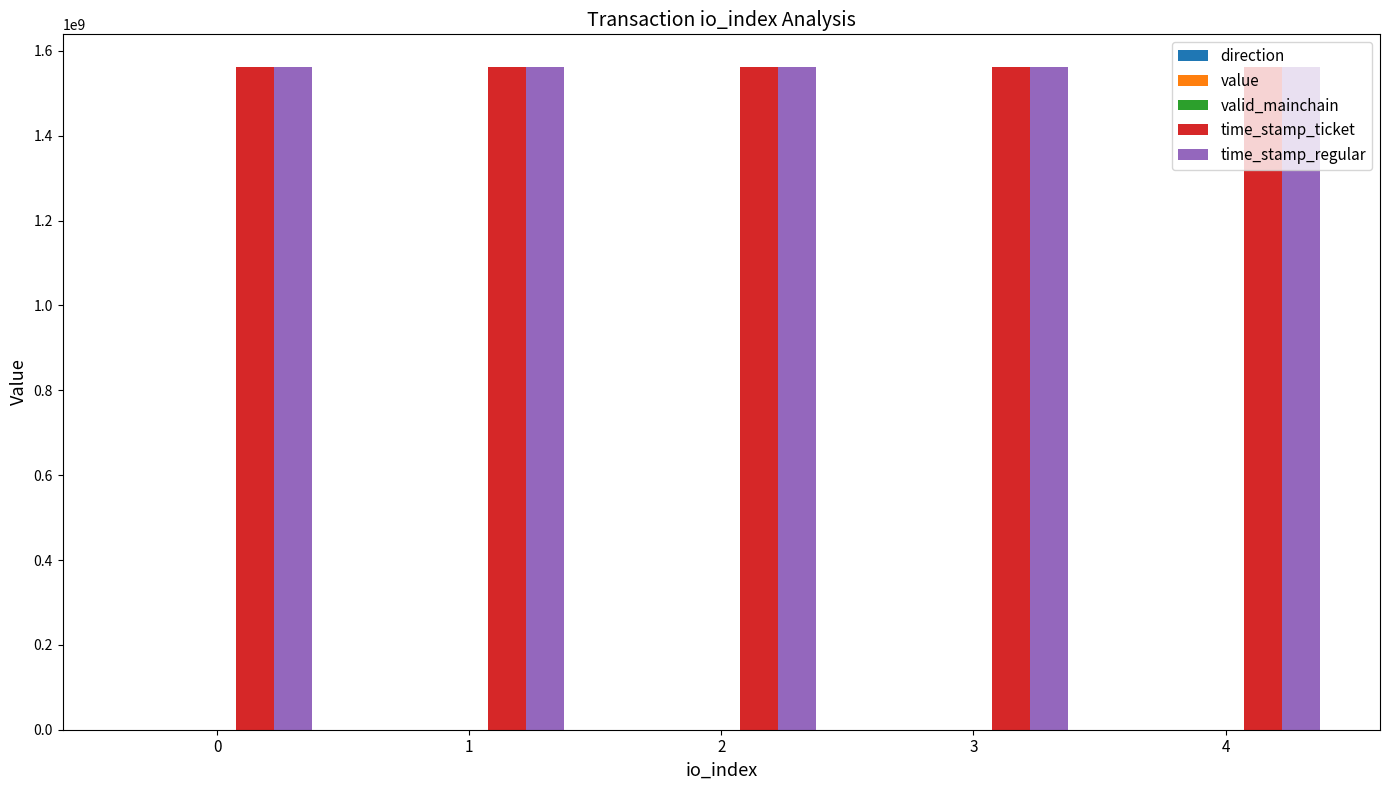

Reading left to right, transcribe all the data shown in this chart.

direction: 0=-1.0	1=-1.0	2=-1.0	3=-1.0	4=-1.0
value: 0=136.6	1=136.6	2=136.6	3=136.6	4=136.6
valid_mainchain: 0=1.0	1=1.0	2=1.0	3=1.0	4=1.0
time_stamp_ticket: 0=1560922168.0	1=1560922168.0	2=1560922168.0	3=1560922168.0	4=1560922168.0
time_stamp_regular: 0=1560921964.0	1=1560921964.0	2=1560921964.0	3=1560921964.0	4=1560921964.0